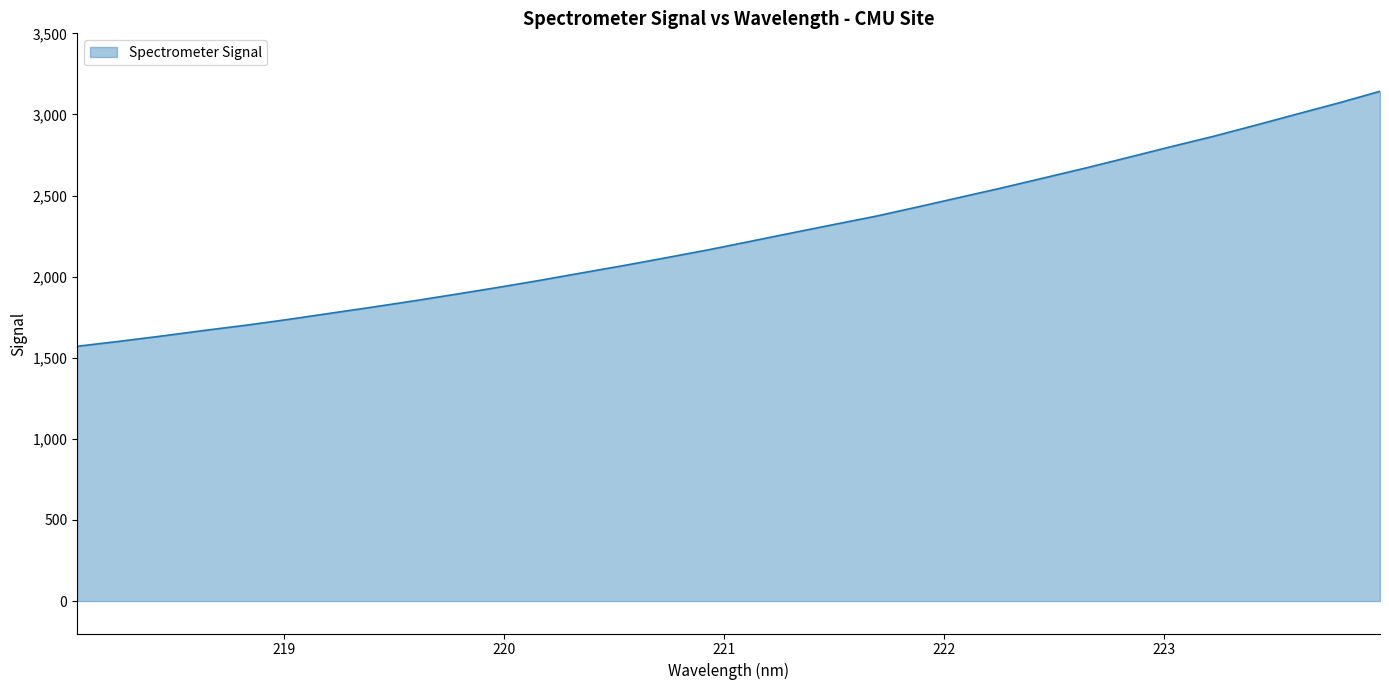

What is the greatest value displayed?

3142.5